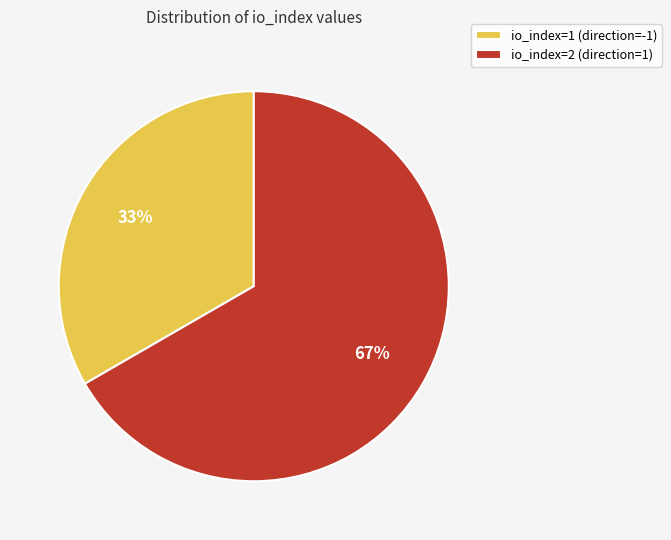

To the nearest percent, what is the average slice percentage?

50%